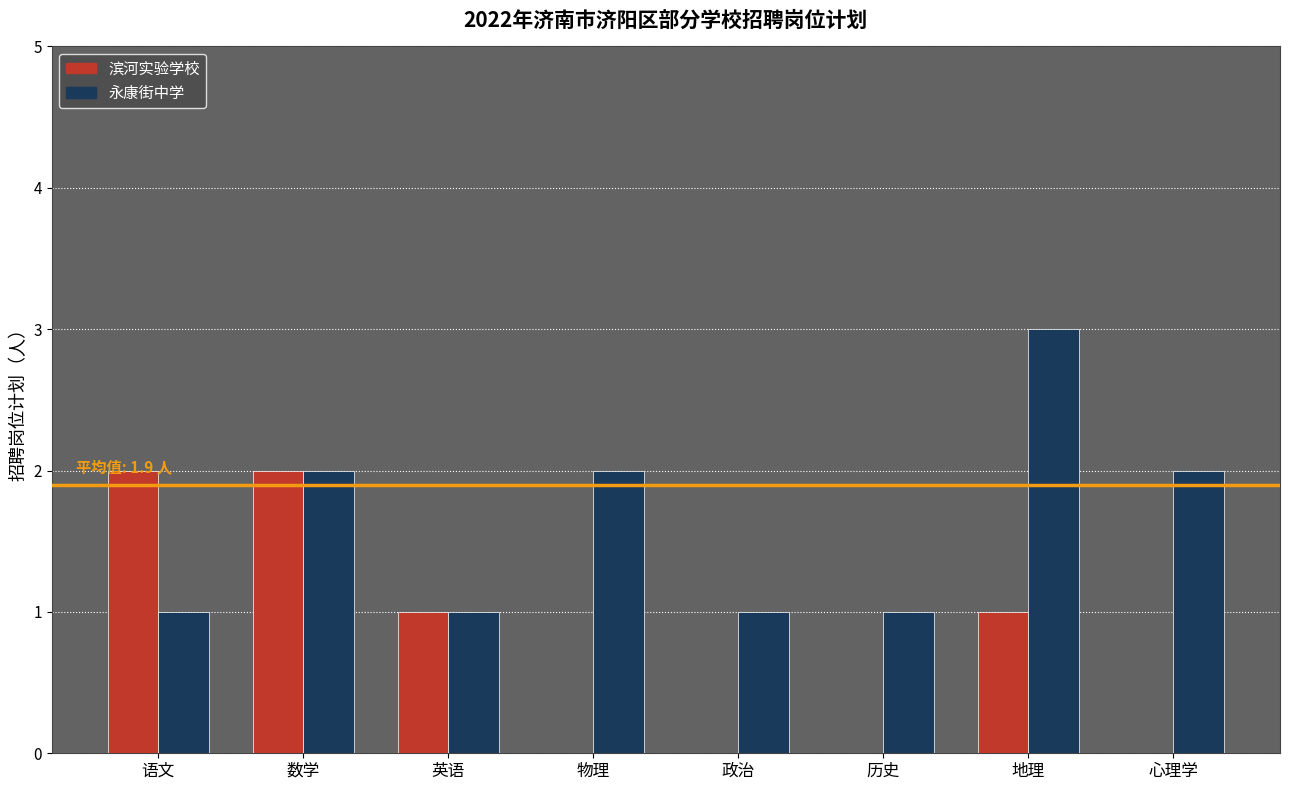

Reading left to right, extract all data points from this chart.

滨河实验学校: 2	2	1	0	0	0	1	0
永康街中学: 1	2	1	2	1	1	3	2